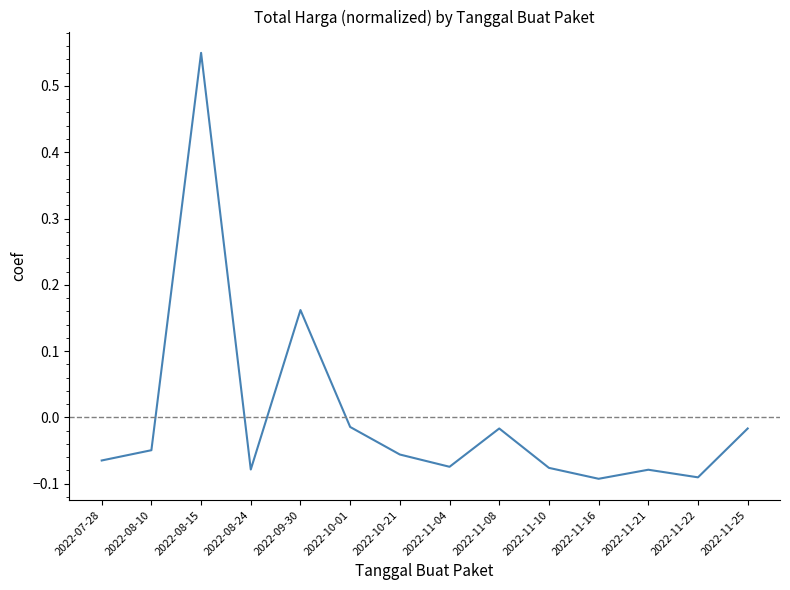

At which category does the chart reach its peak across all series?

2022-08-15